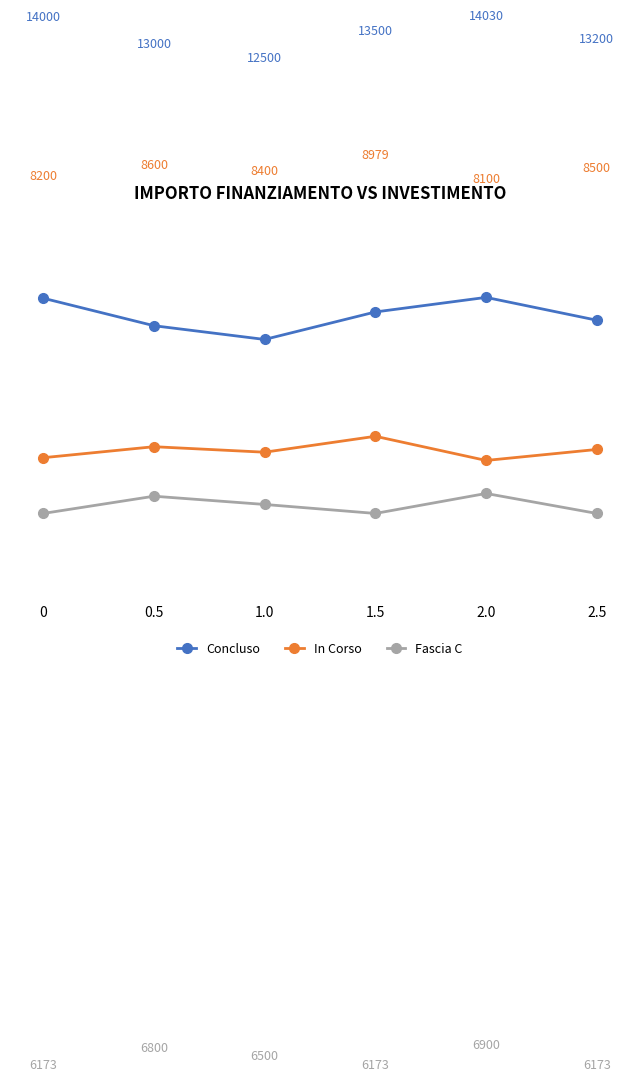

What is the difference between the maximum and minimum values in the Concluso series?

1530.0